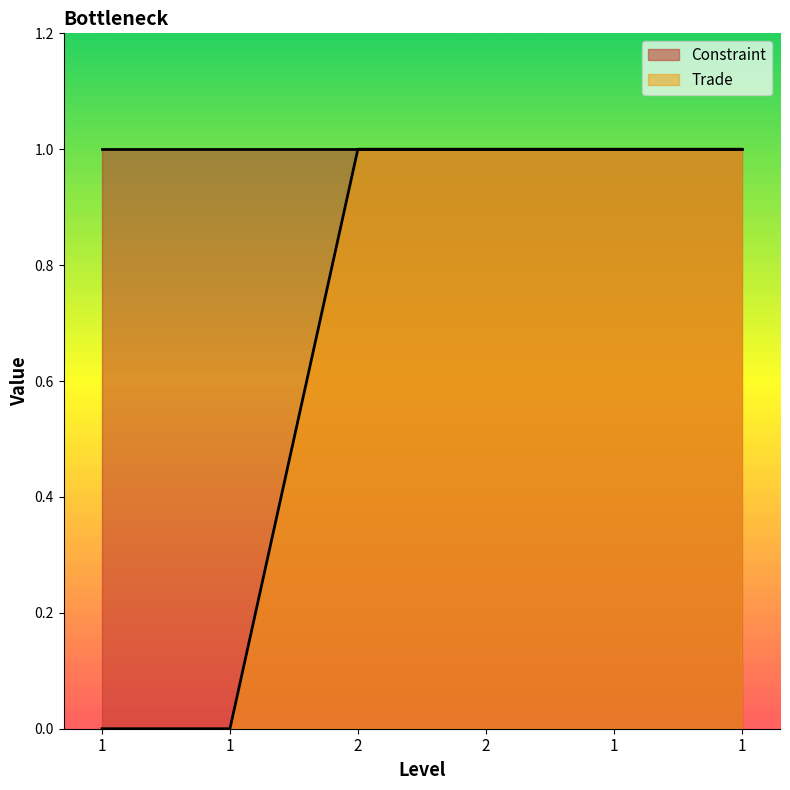

What is the sum of the values at 2 and 1?

2